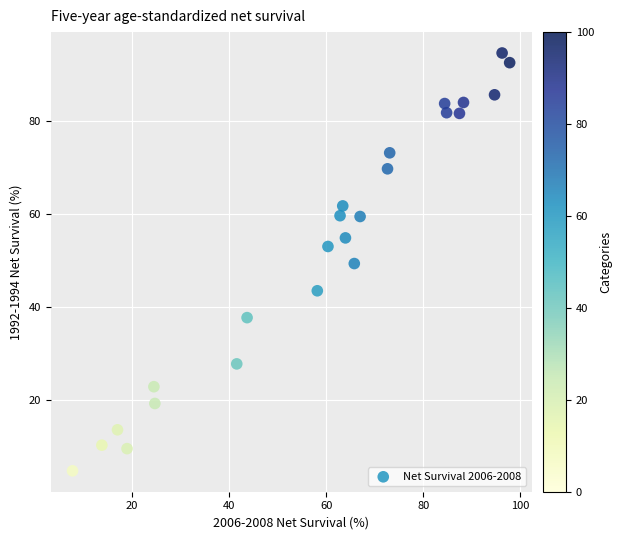

What is the range of Y values (max minus min)?

89.8